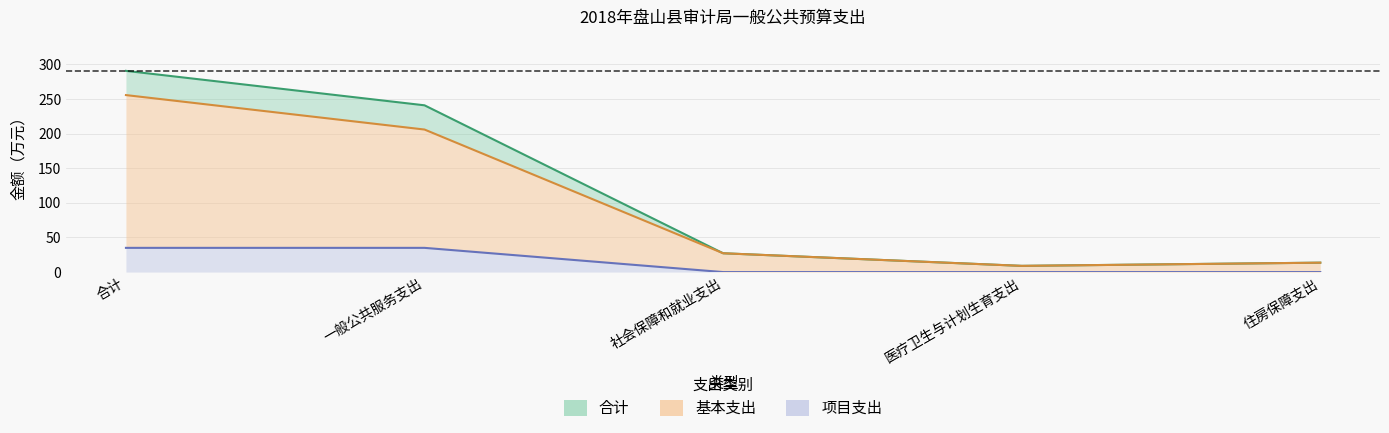

True or false: 基本支出 and 合计 intersect in this chart.

False